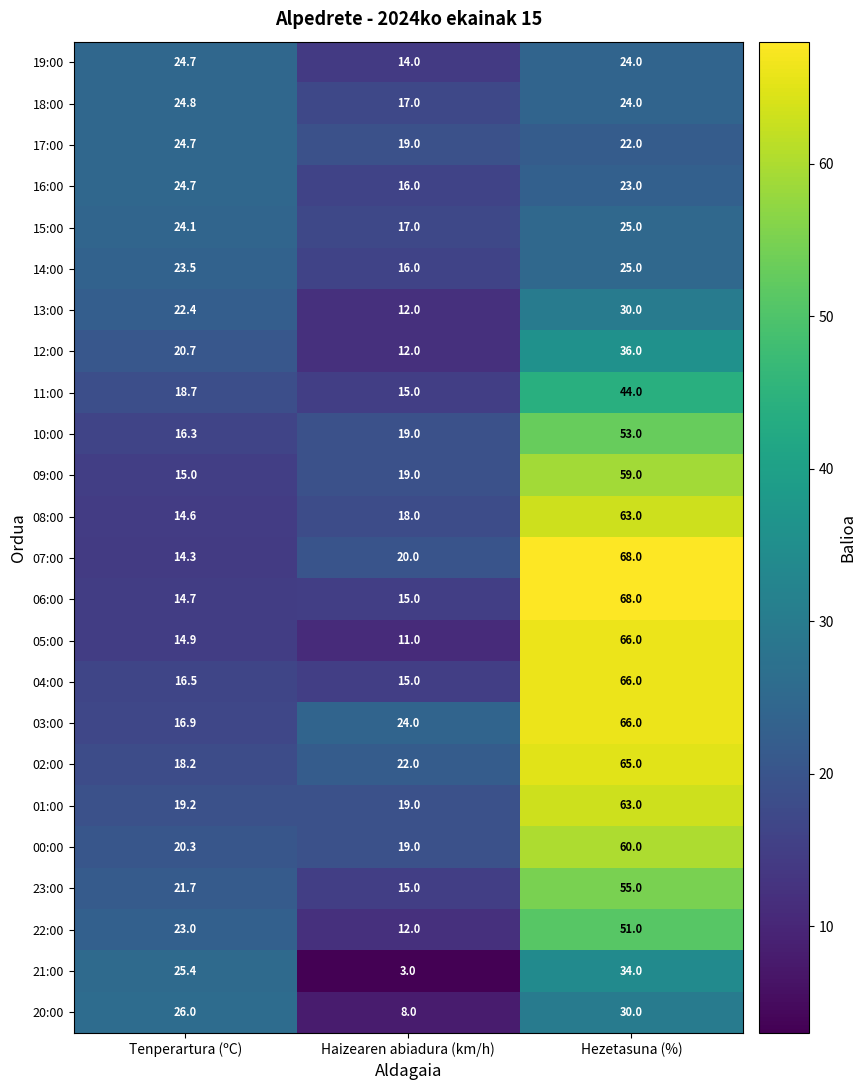

Is it true that 07:00 equals 68.0 at Hezetasuna (%)?

True